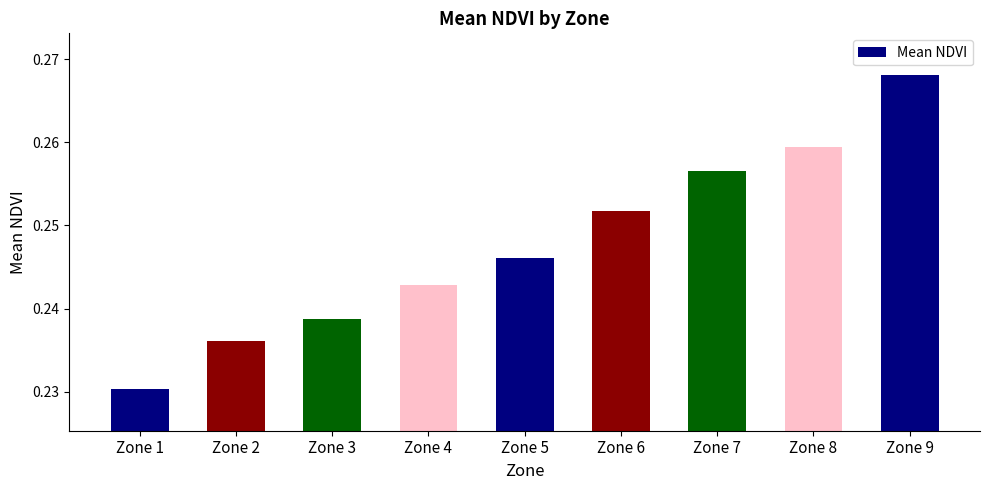

Count the values in the range 0 to 1.

9